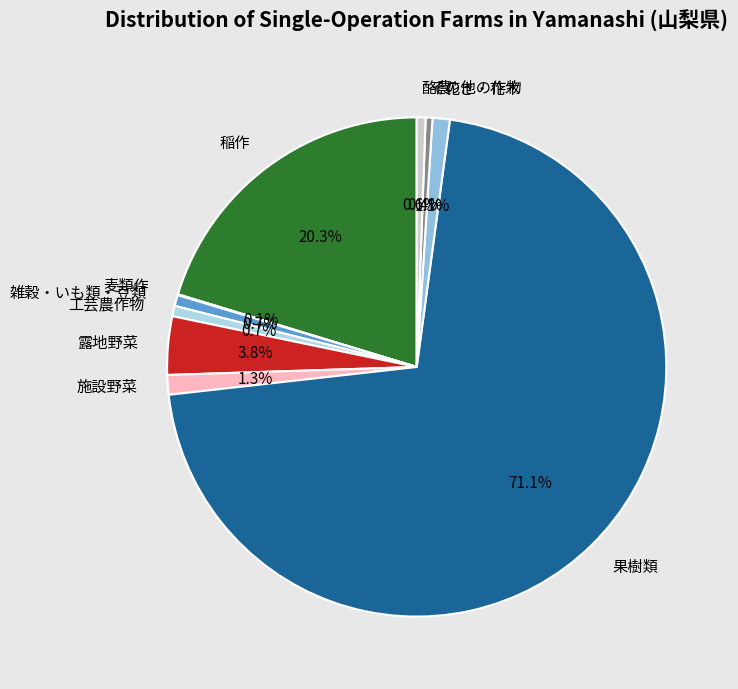

Does 露地野菜 account for over 50% of the chart?

No